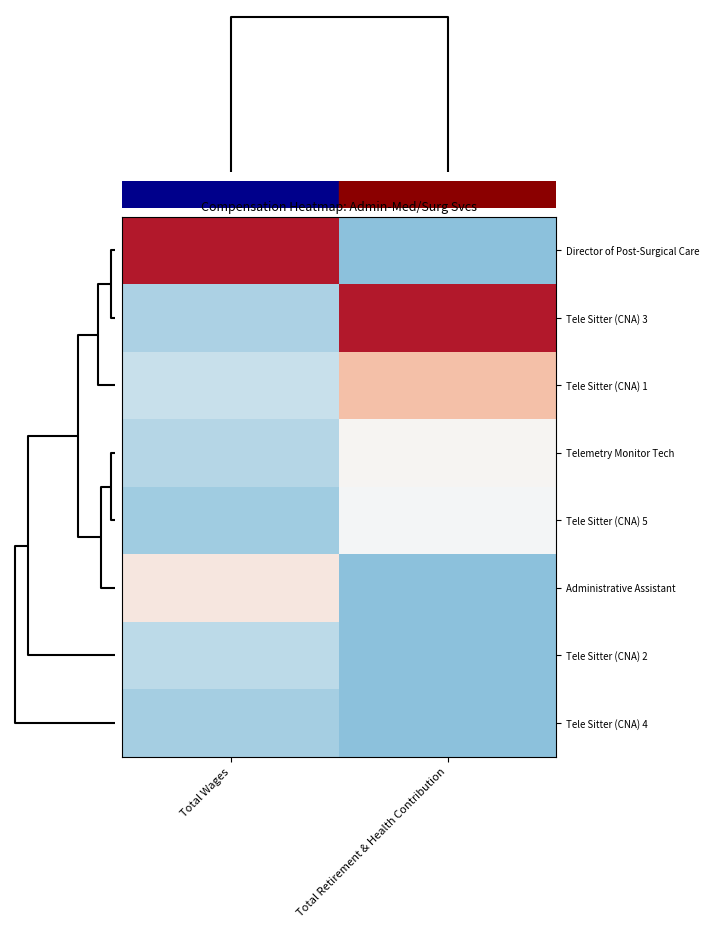

What is the minimum value shown in the chart?

-0.7